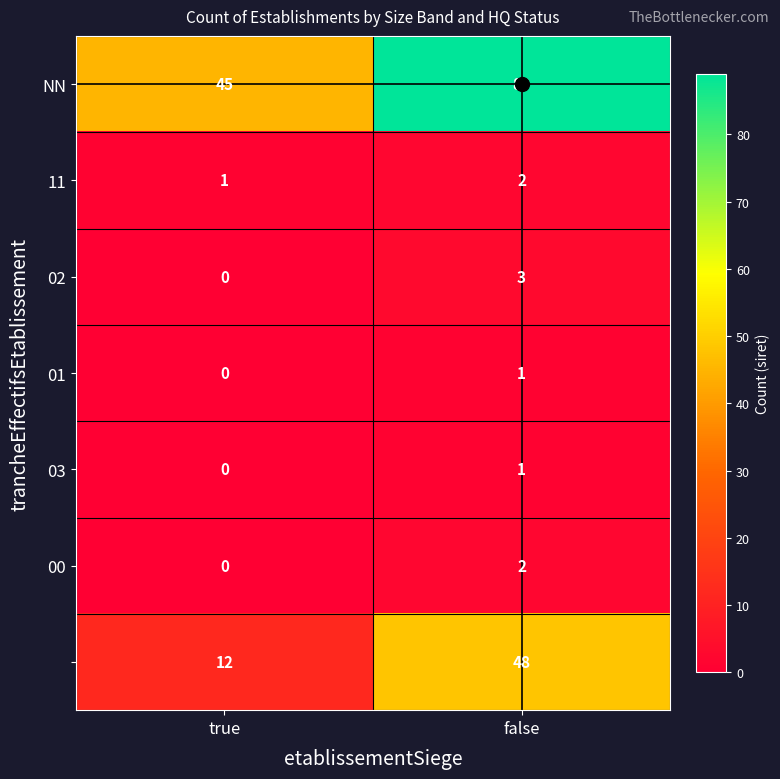

At which category is the sum across all series the highest?

false